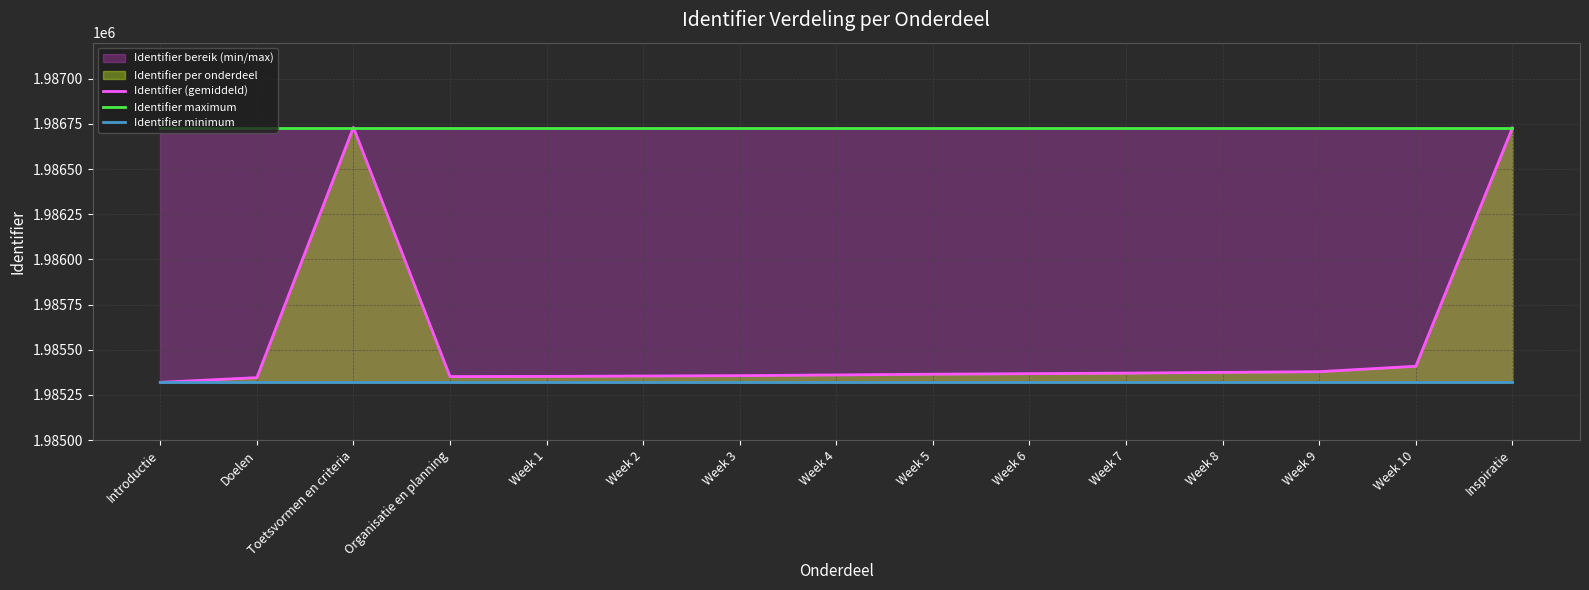

What is the sum of all Identifier maximum values?

29800920